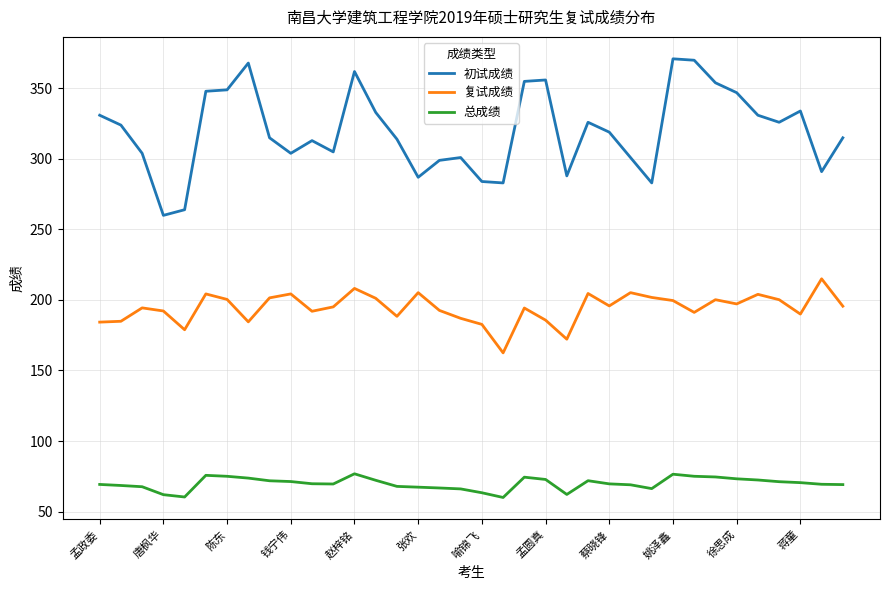

What is the highest value of the 复试成绩 series?

215.0